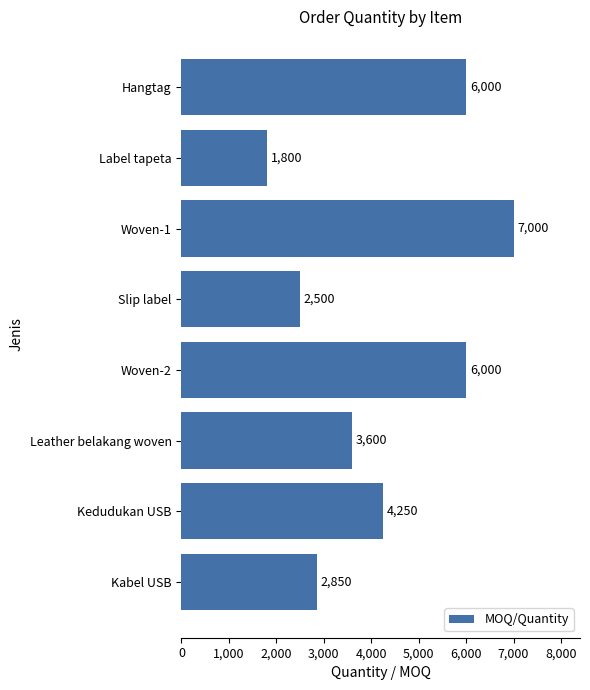

Are the bars horizontal?

Yes